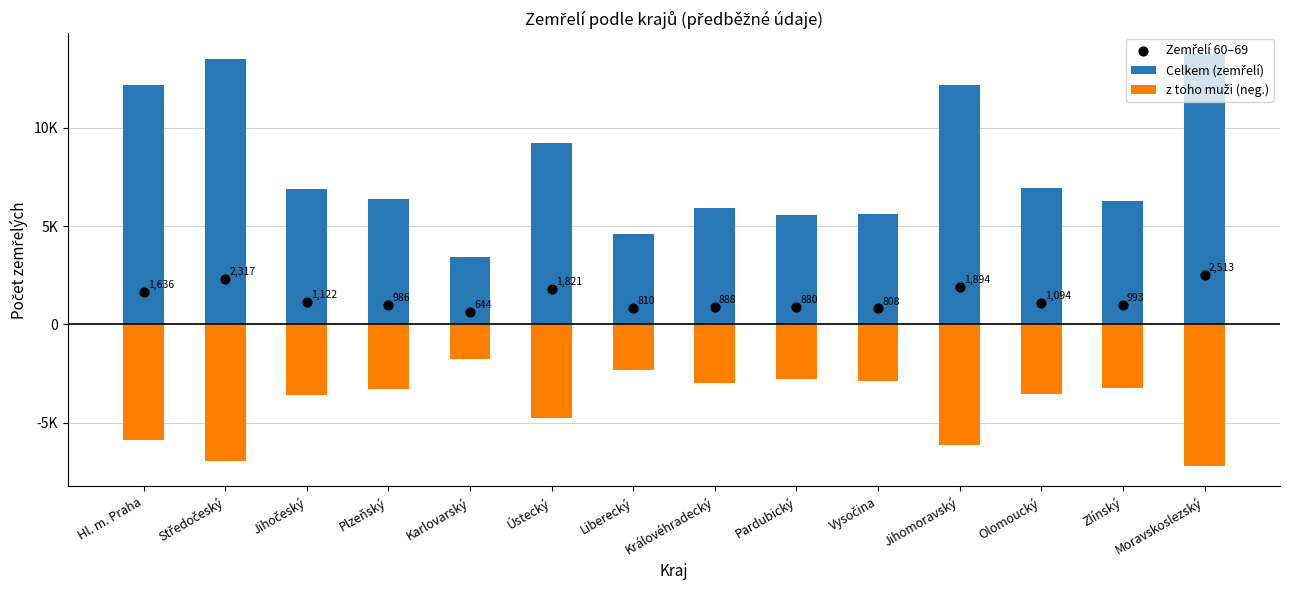

Which series reaches the minimum Y coordinate?

z toho muži (neg.)